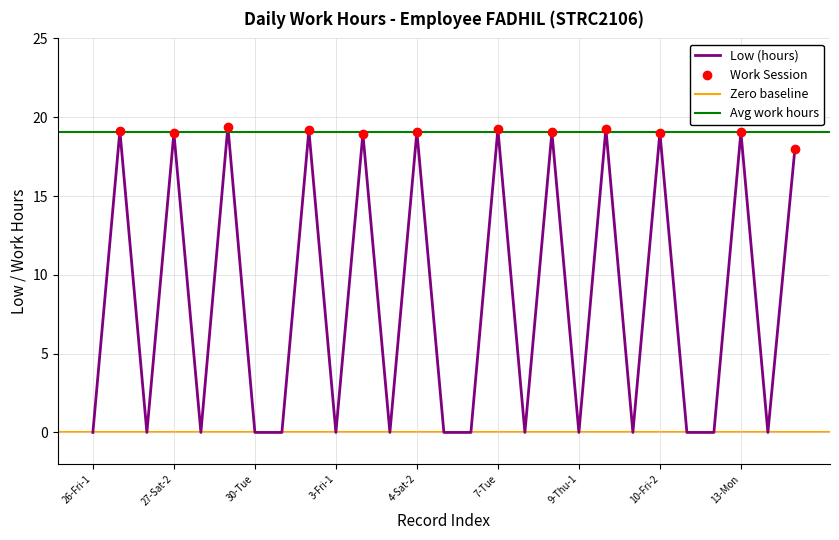

At which label is the value closest to 9?

26-Fri-1